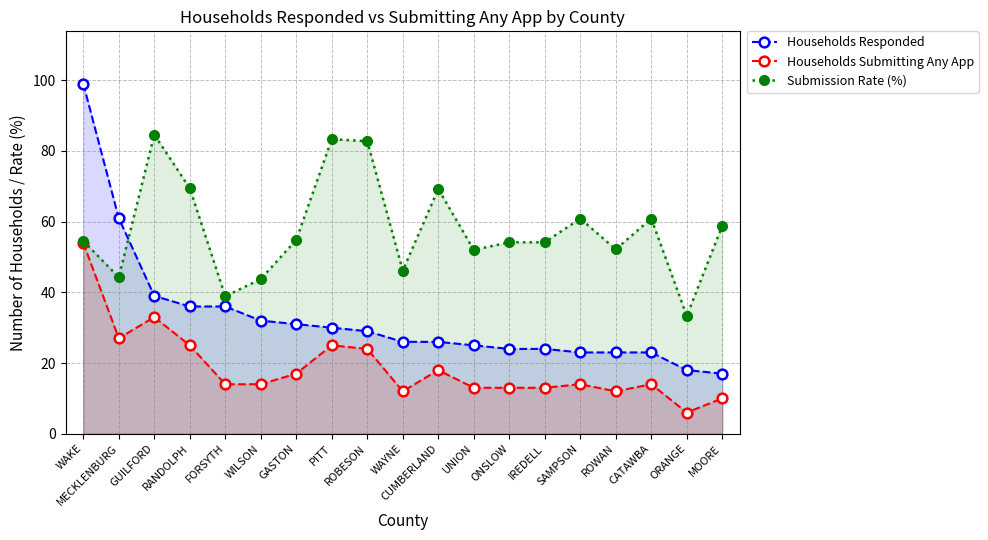

Reading left to right, transcribe all the data shown in this chart.

Households Responded: WAKE=99.0	MECKLENBURG=61.0	GUILFORD=39.0	RANDOLPH=36.0	FORSYTH=36.0	WILSON=32.0	GASTON=31.0	PITT=30.0	ROBESON=29.0	WAYNE=26.0	CUMBERLAND=26.0	UNION=25.0	ONSLOW=24.0	IREDELL=24.0	SAMPSON=23.0	ROWAN=23.0	CATAWBA=23.0	ORANGE=18.0	MOORE=17.0
Households Submitting Any App: WAKE=54.0	MECKLENBURG=27.0	GUILFORD=33.0	RANDOLPH=25.0	FORSYTH=14.0	WILSON=14.0	GASTON=17.0	PITT=25.0	ROBESON=24.0	WAYNE=12.0	CUMBERLAND=18.0	UNION=13.0	ONSLOW=13.0	IREDELL=13.0	SAMPSON=14.0	ROWAN=12.0	CATAWBA=14.0	ORANGE=6.0	MOORE=10.0
Submission Rate (%): WAKE=54.5	MECKLENBURG=44.3	GUILFORD=84.6	RANDOLPH=69.4	FORSYTH=38.9	WILSON=43.8	GASTON=54.8	PITT=83.3	ROBESON=82.8	WAYNE=46.2	CUMBERLAND=69.2	UNION=52.0	ONSLOW=54.2	IREDELL=54.2	SAMPSON=60.9	ROWAN=52.2	CATAWBA=60.9	ORANGE=33.3	MOORE=58.8